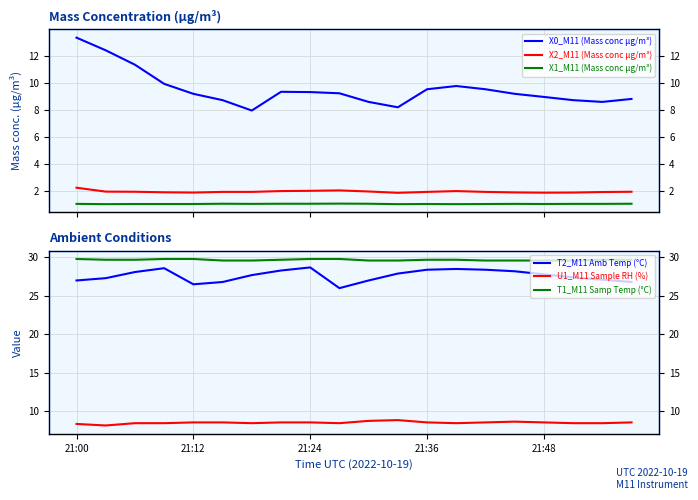

Which label corresponds to the largest value in the chart?

21:00